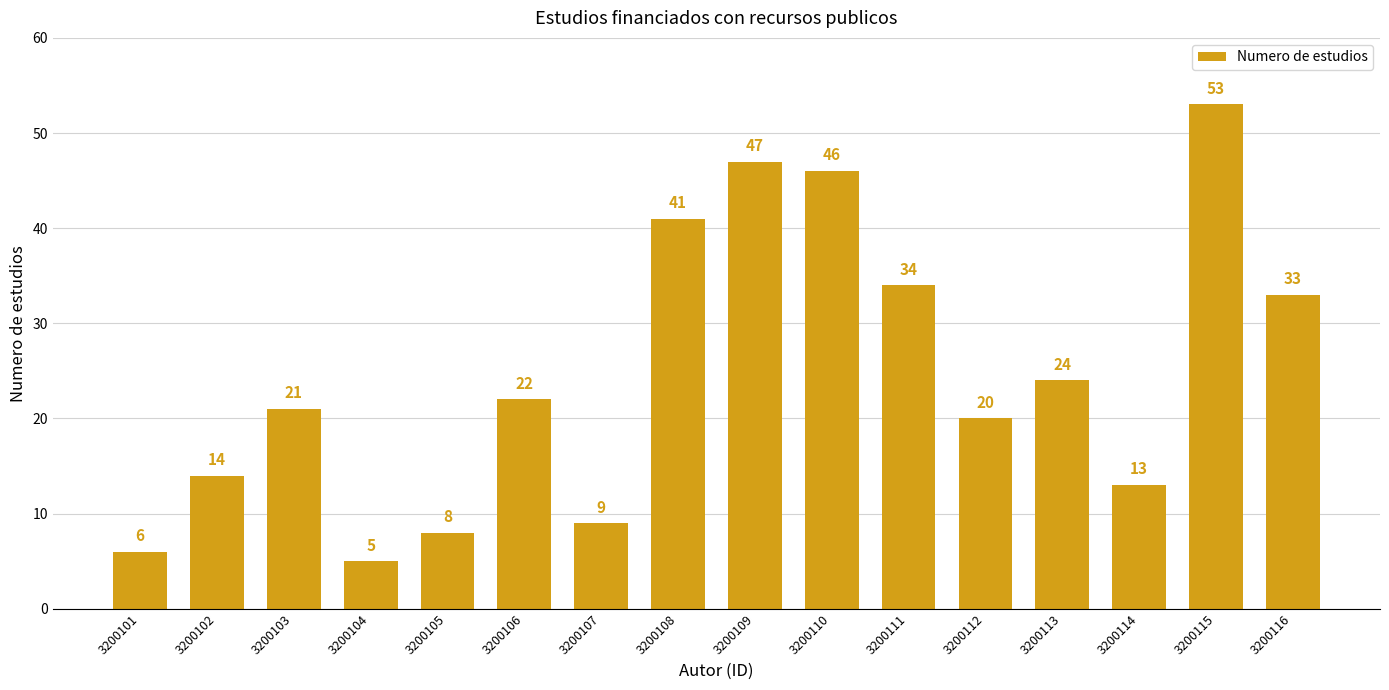

True or false: the data shows 87 at 3200115.

False